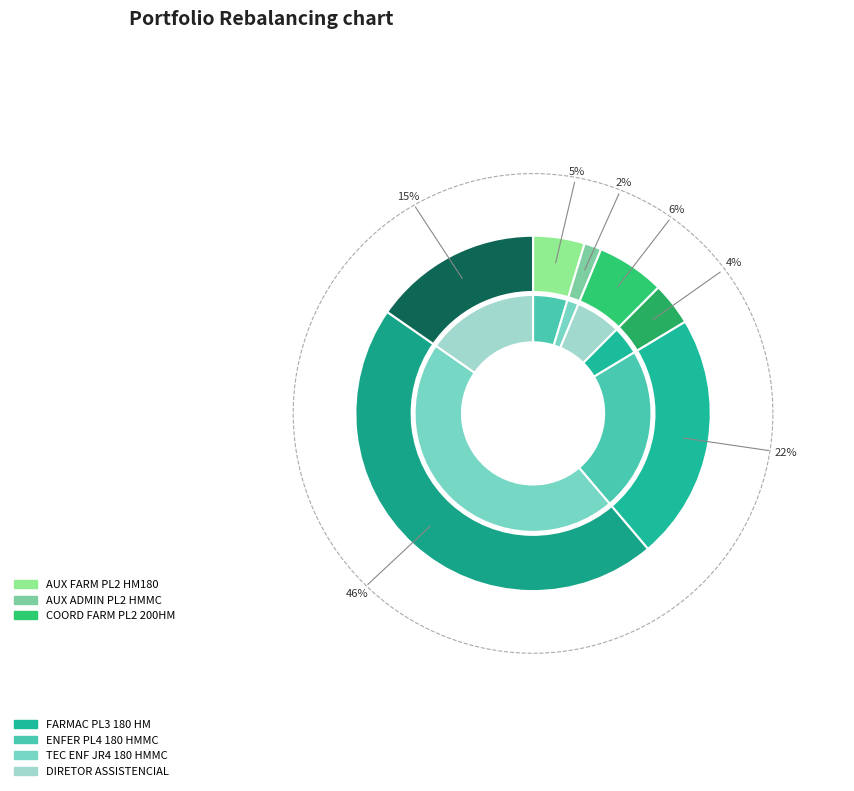

Count the number of slices in the pie.

7